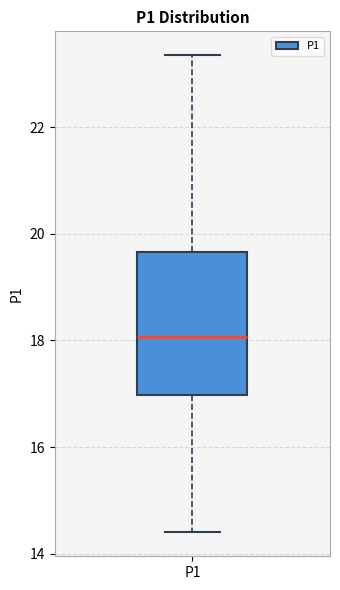

Read this box plot against the y-axis: the position of the median line, the range covered by the box, and the ends of both whiskers. The values are not printed on the chart, so give them approximately, as read against the axis.

median 18.0, box 17.0 to 19.6, whiskers 14.4 to 23.4